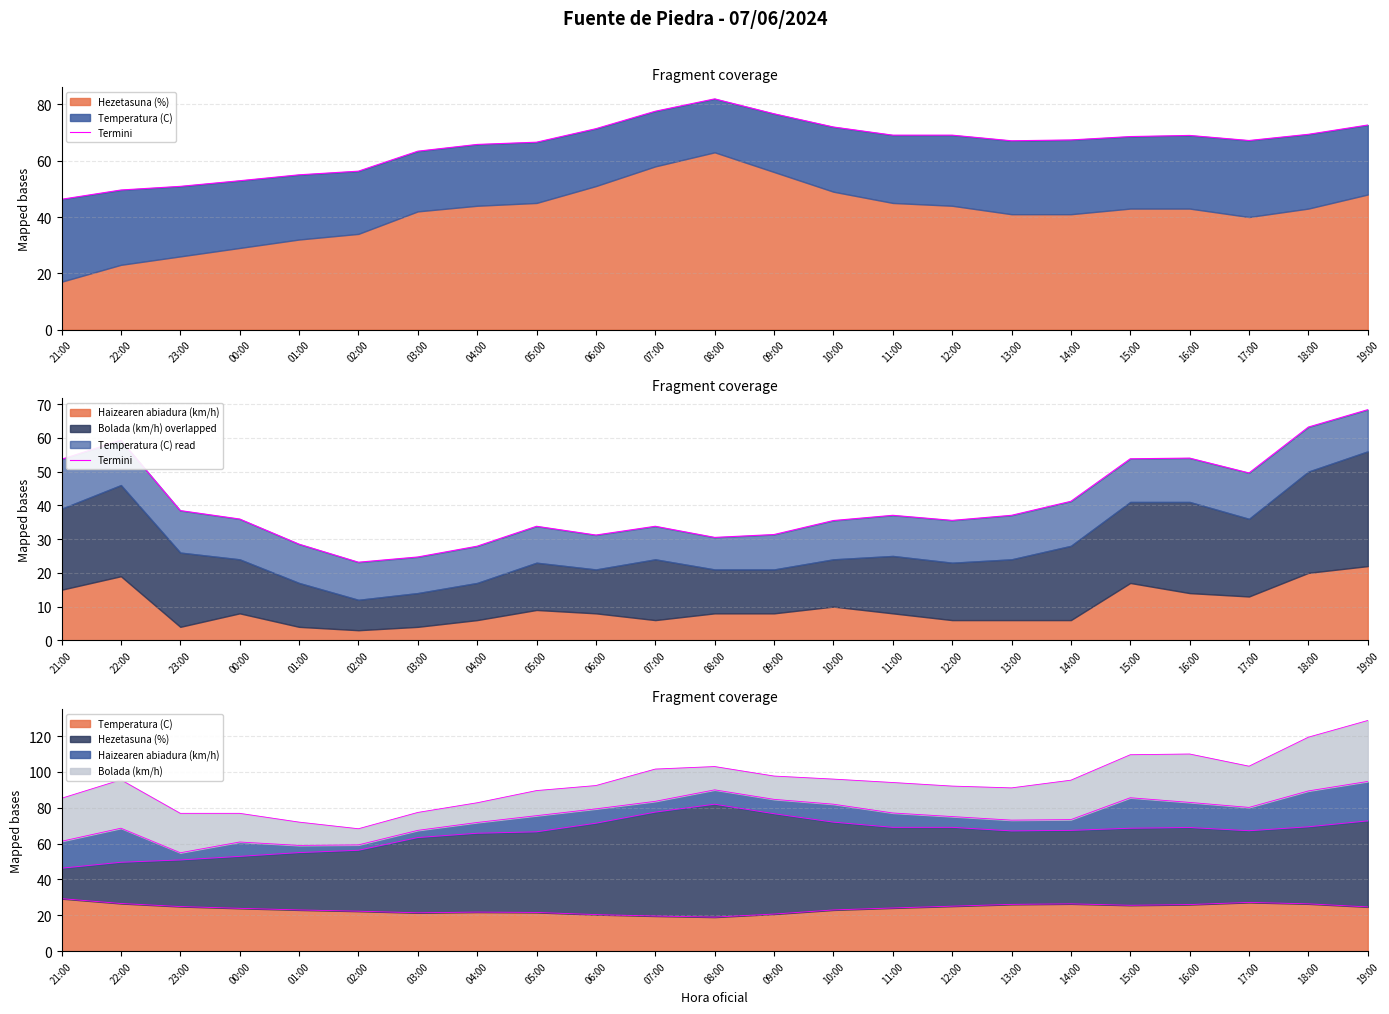

How many points are higher than both their immediate neighbors (excluding endpoints)?

5